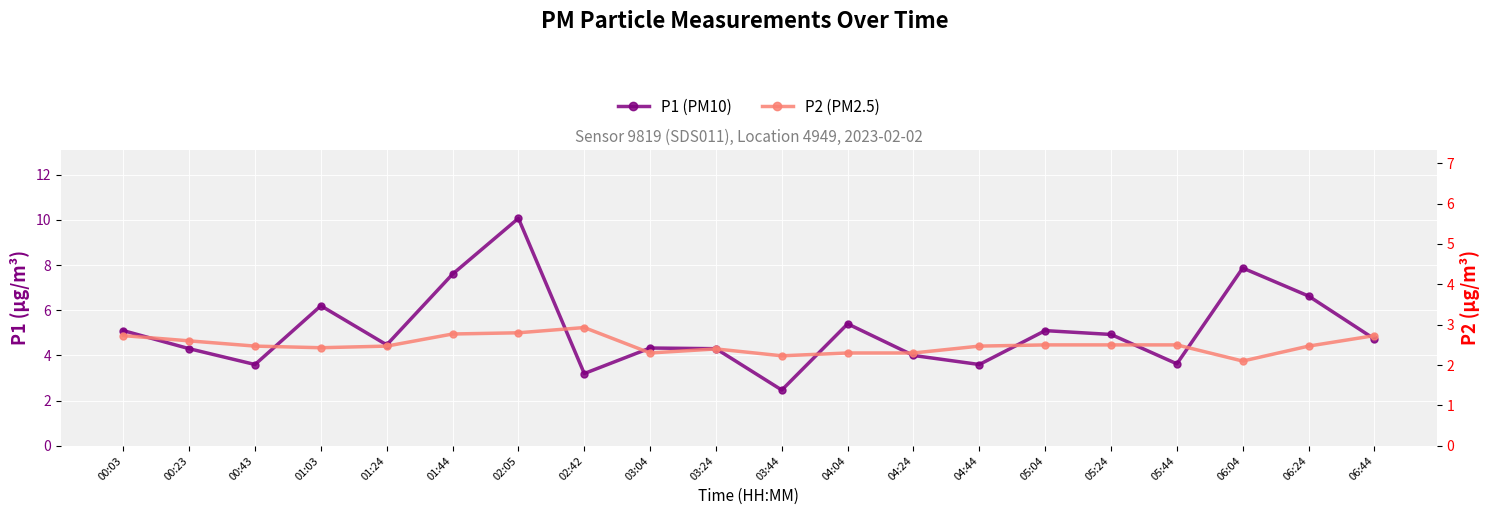

At which category is the sum across all series the highest?

02:05